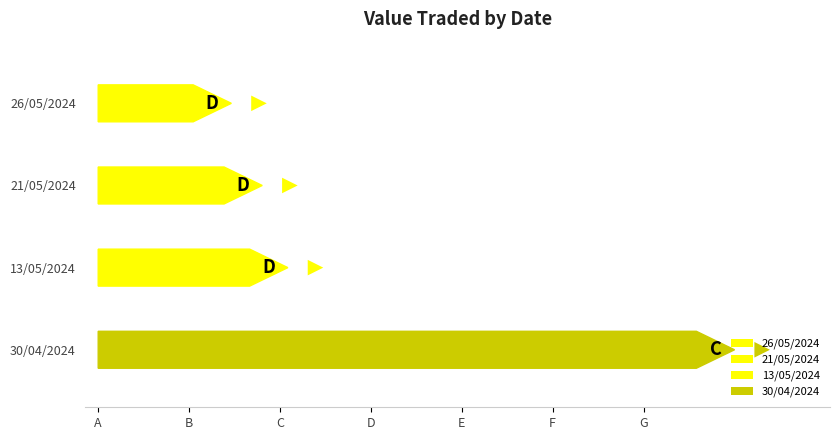

At how many categories does at least one series exceed 8707?

2